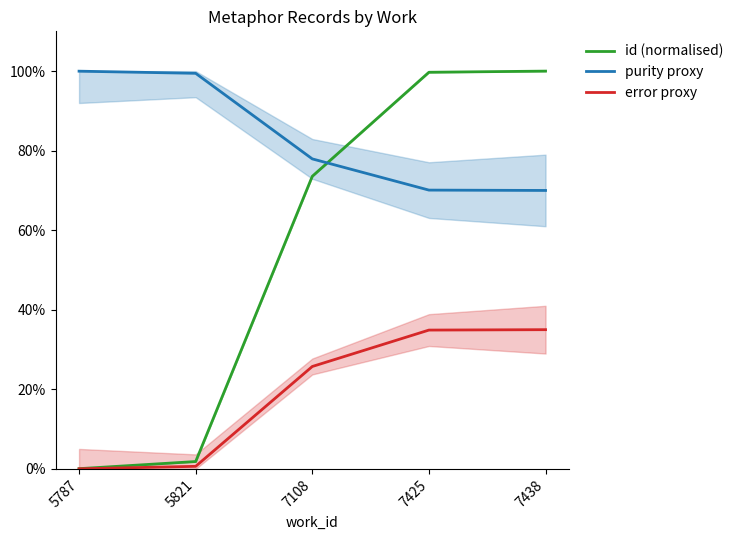

Which has a higher value, 5787 or 7438?

7438